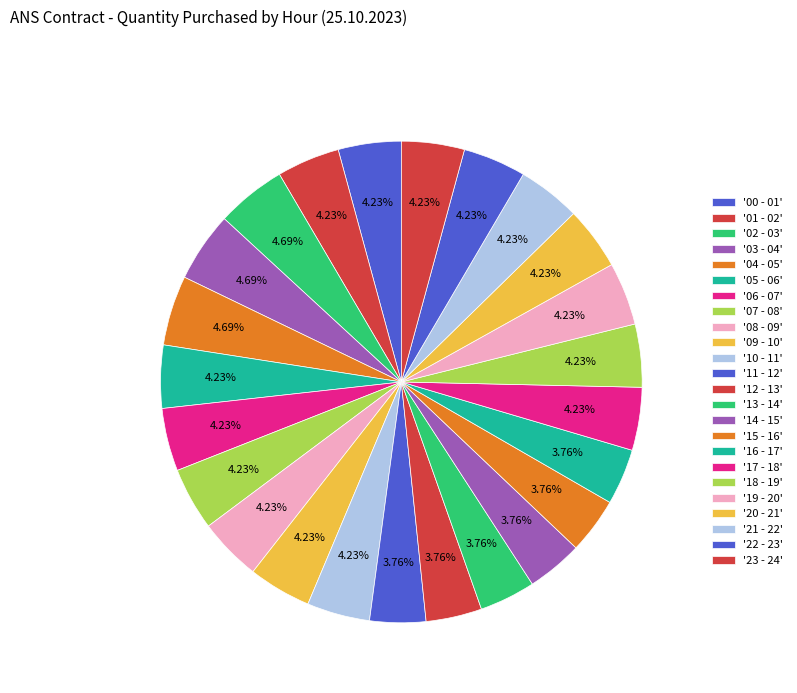

Which slice is the largest?

02 - 03